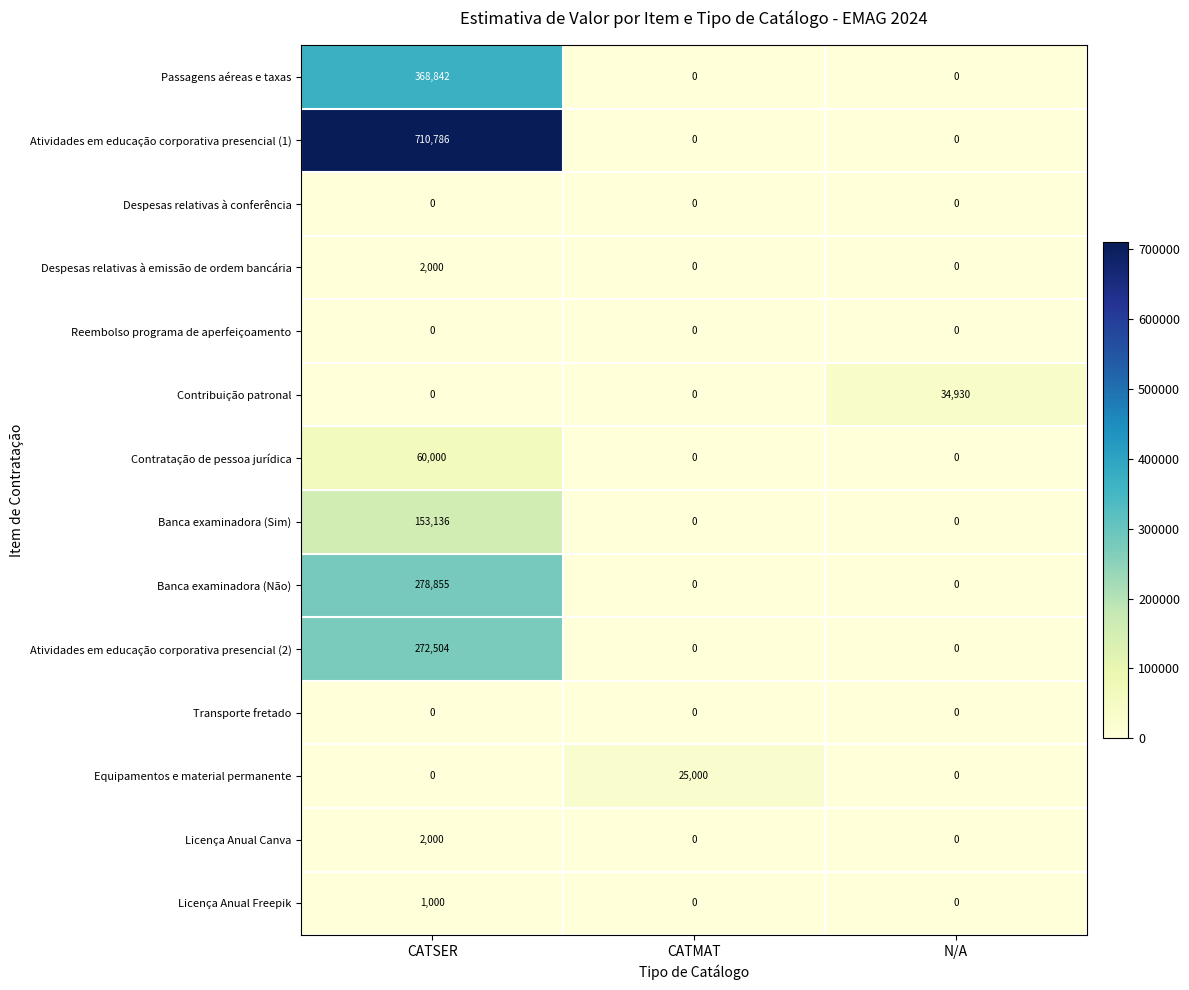

At which category is the sum across all series the highest?

CATSER